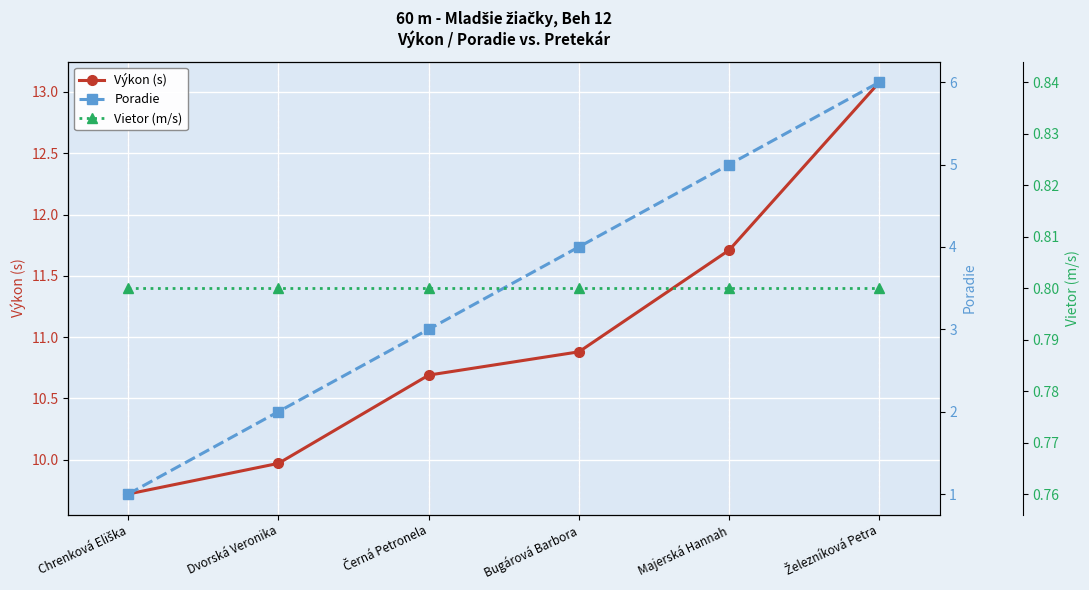

How many data points in Výkon (s) are less than 10?

2